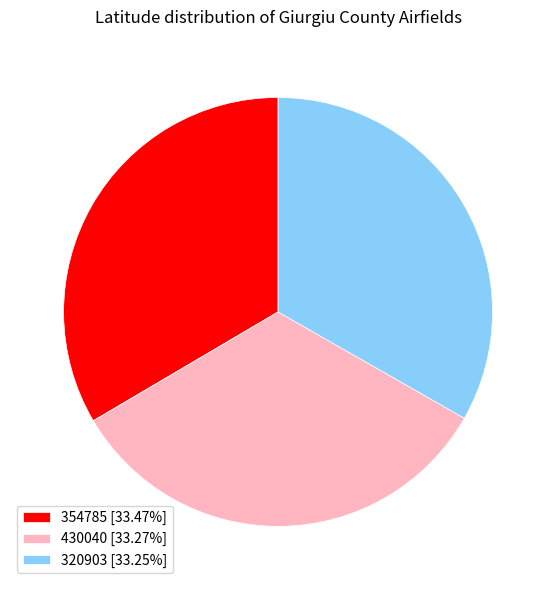

True or false: 354785 accounts for 33% of the total.

True